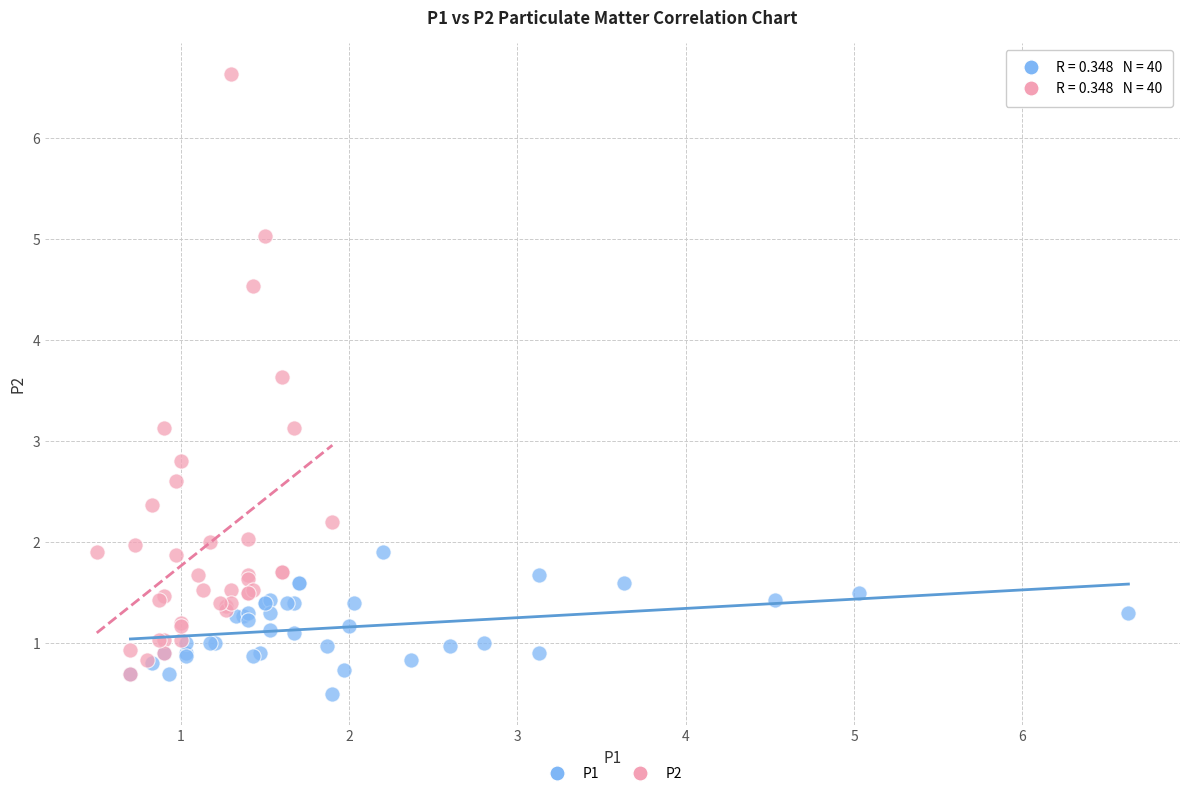

Which series has the widest spread of Y values?

P2